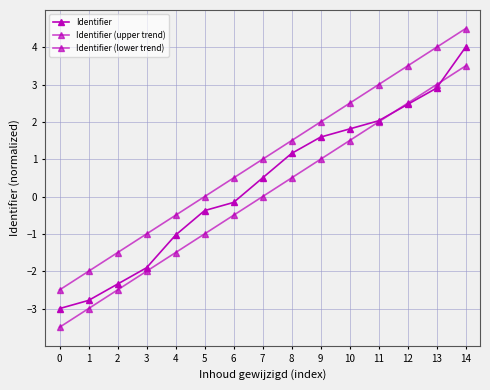

How many values in Identifier are below zero?

7